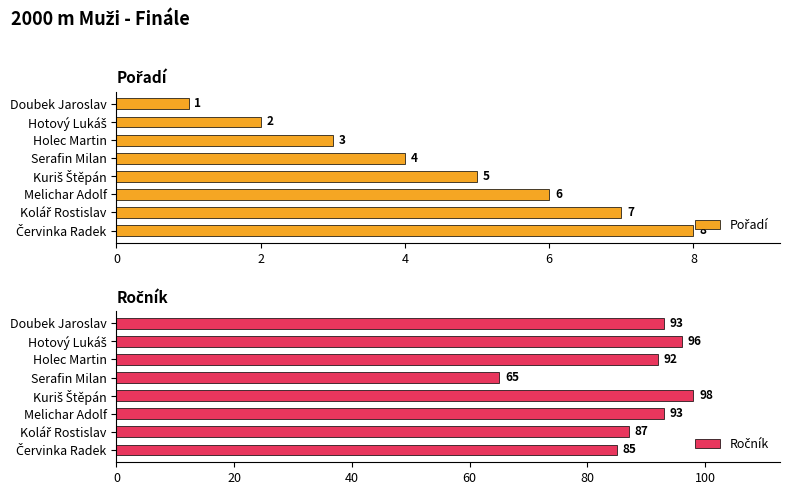

How many series are shown in this chart?

2